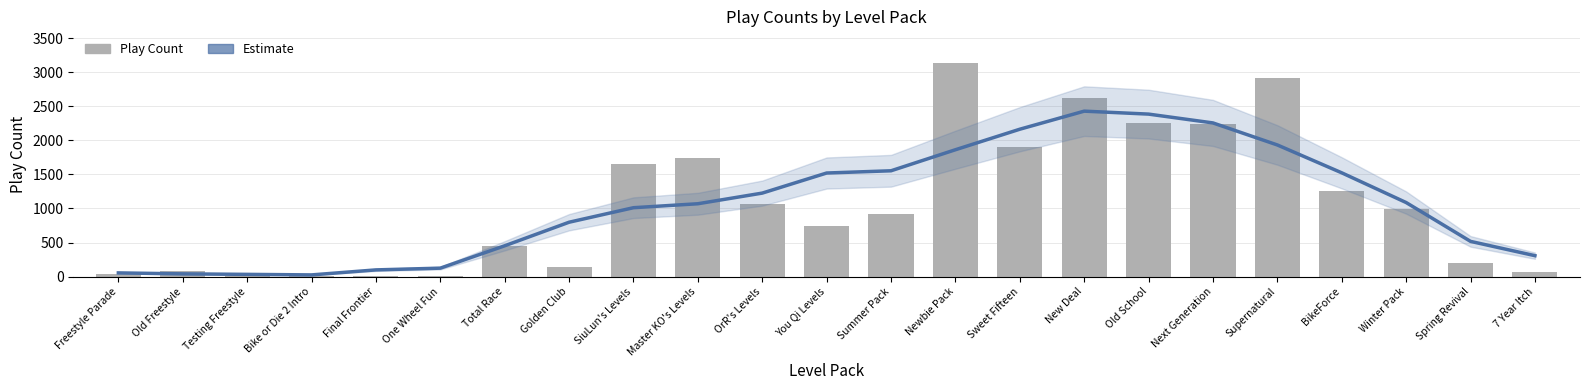

How many groups of bars are there?

23